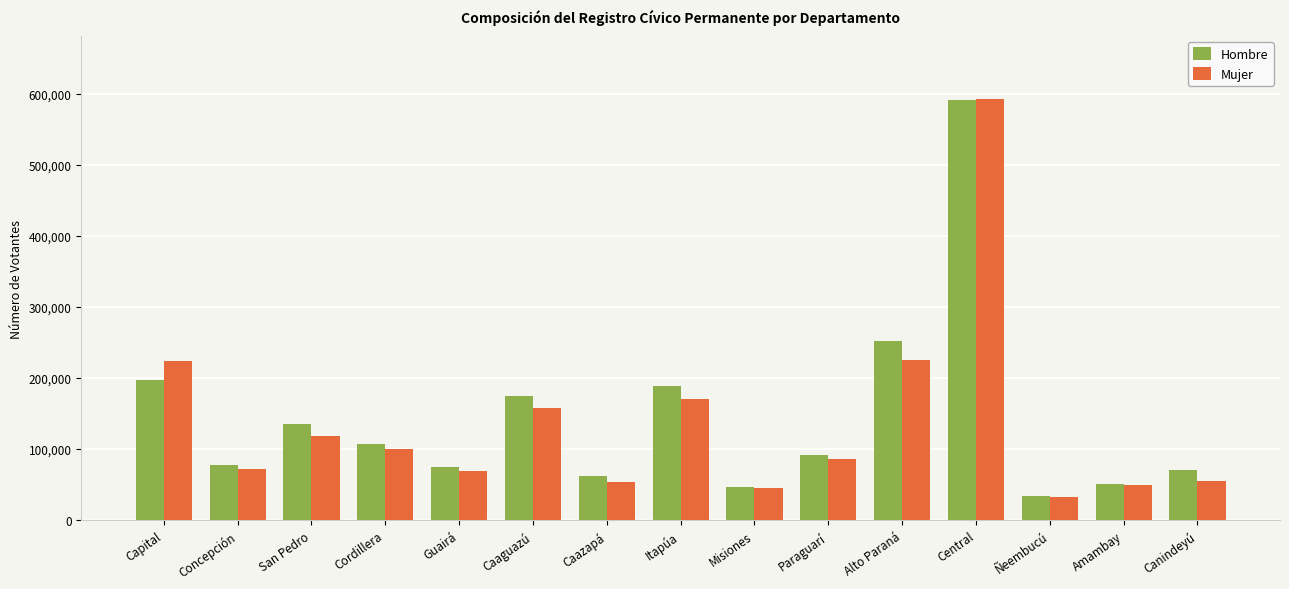

At Itapúa, list the series in order from smallest to largest.

Mujer, Hombre